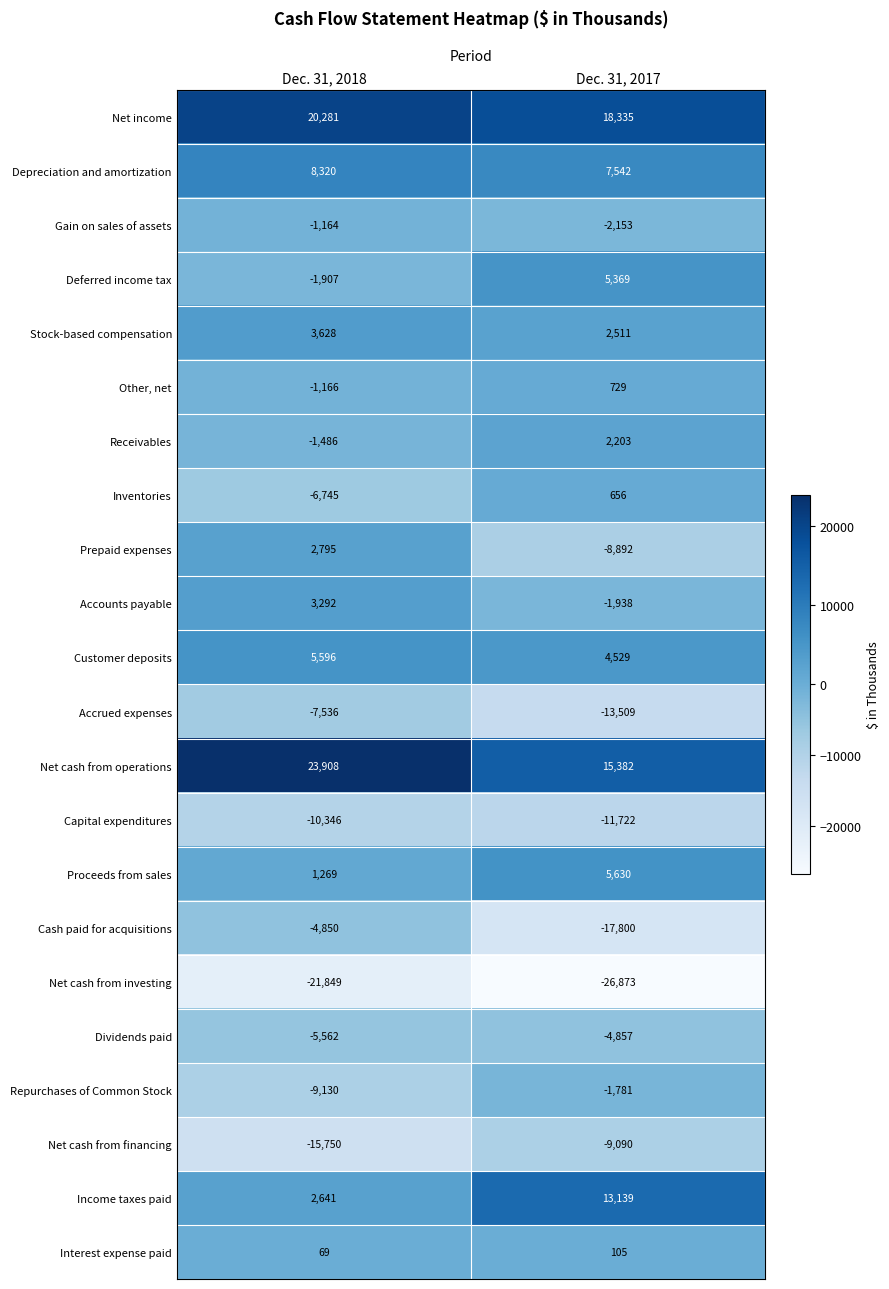

Which series has the largest total across all categories?

Net cash from operations